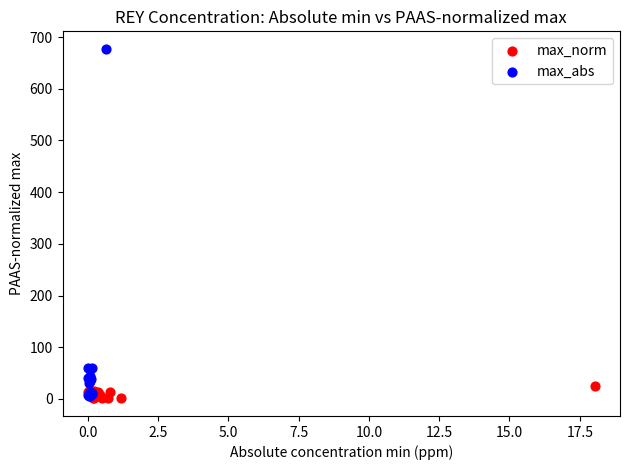

Which series has the widest spread of Y values?

max_abs